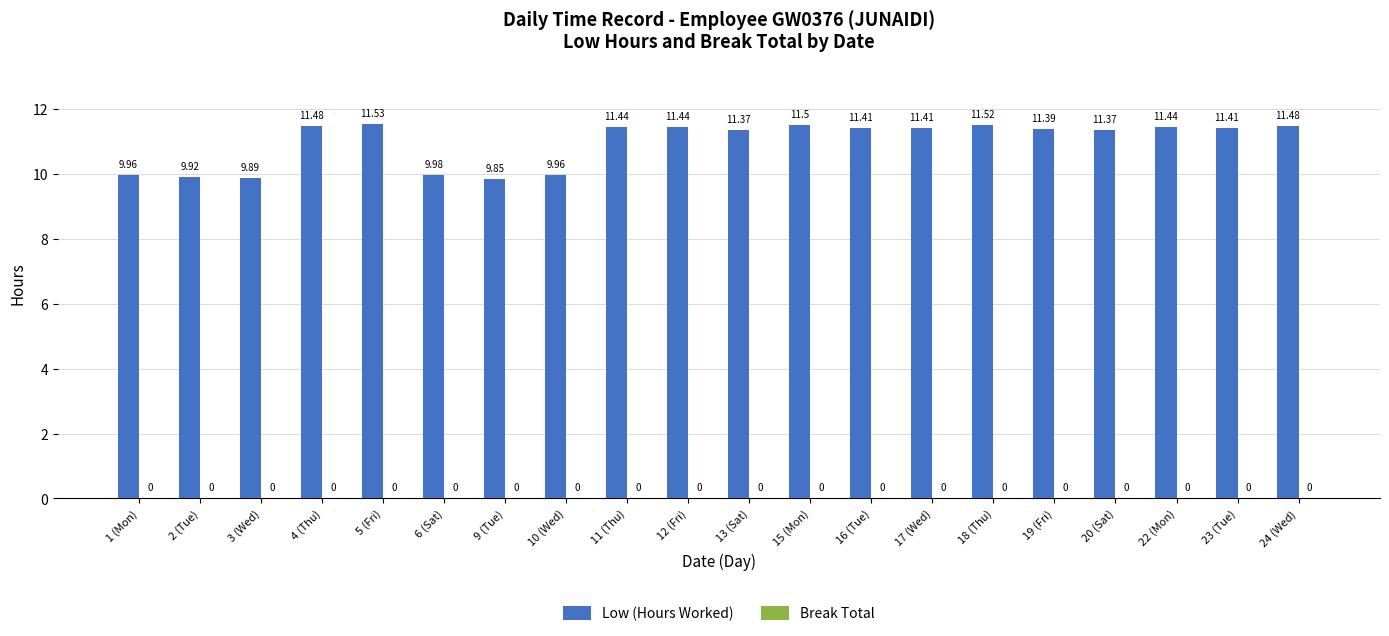

What is the label of the 1st bar from the right?

24 (Wed)